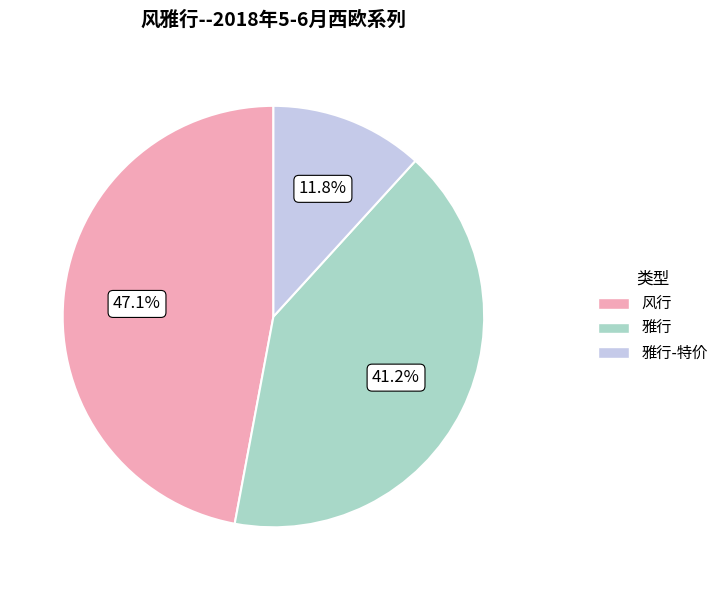

Combined, what portion of the pie is 雅行-特价 and 雅行?

52.9%